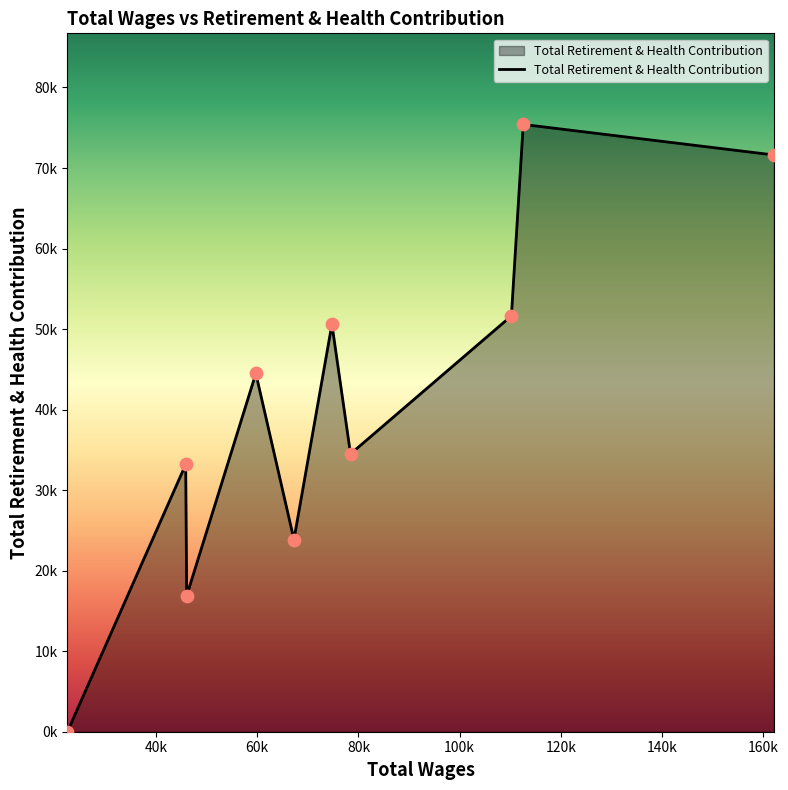

Is this an area chart (filled region under the line)?

Yes